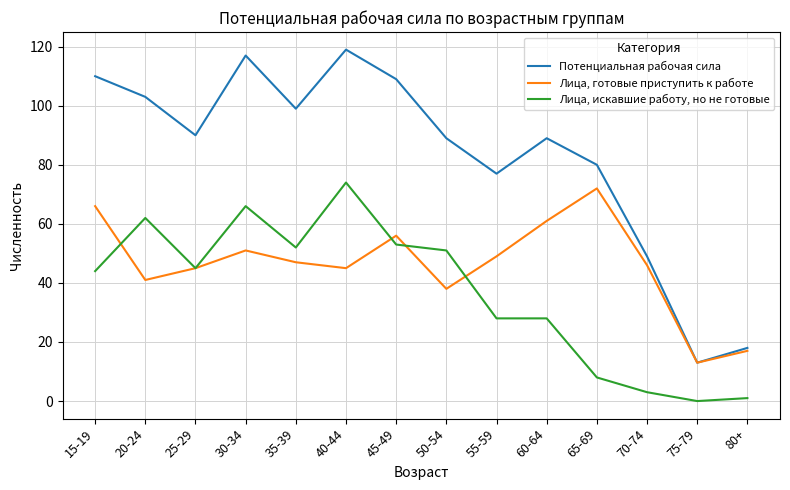

True or false: Потенциальная рабочая сила has a value of 50 at 50-54.

False